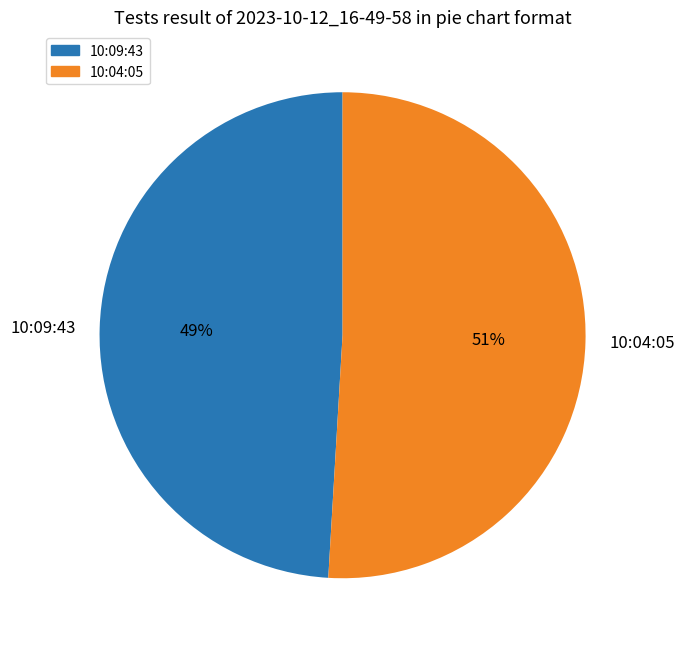

Is it true that 10:04:05 is 51% of the pie?

True